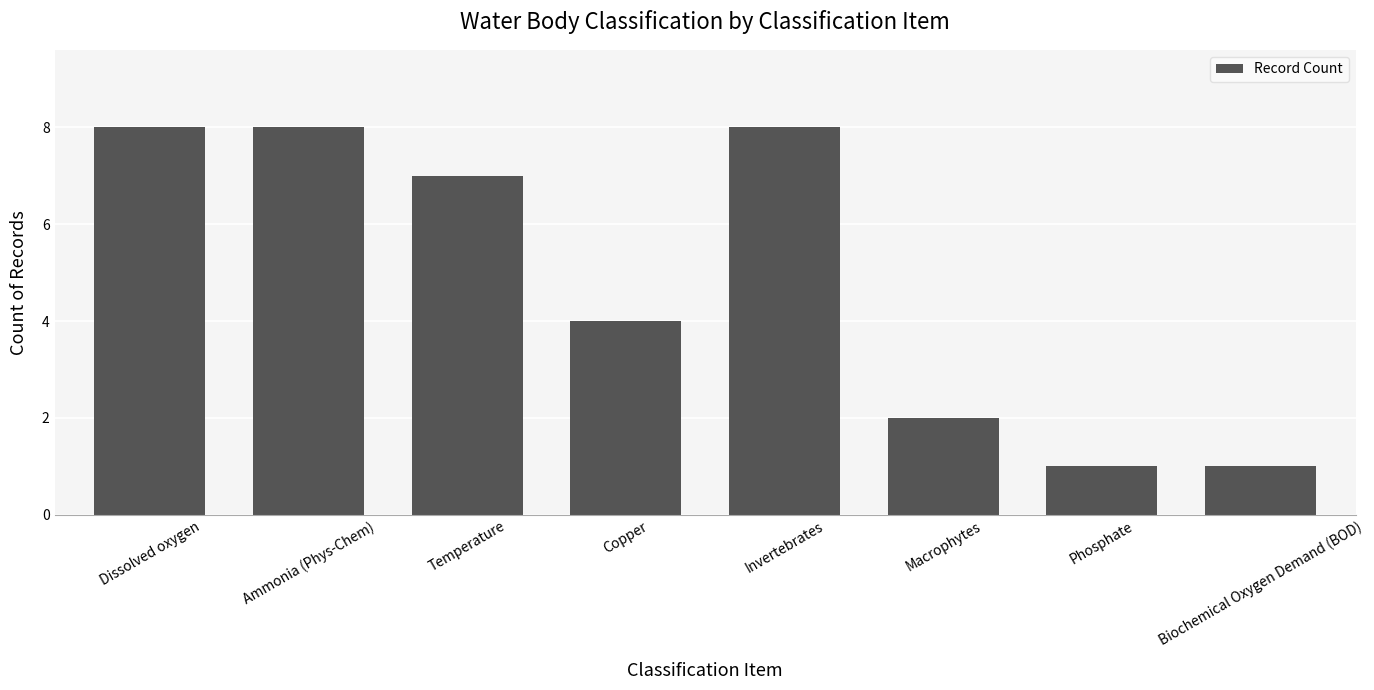

What is the greatest value displayed?

8